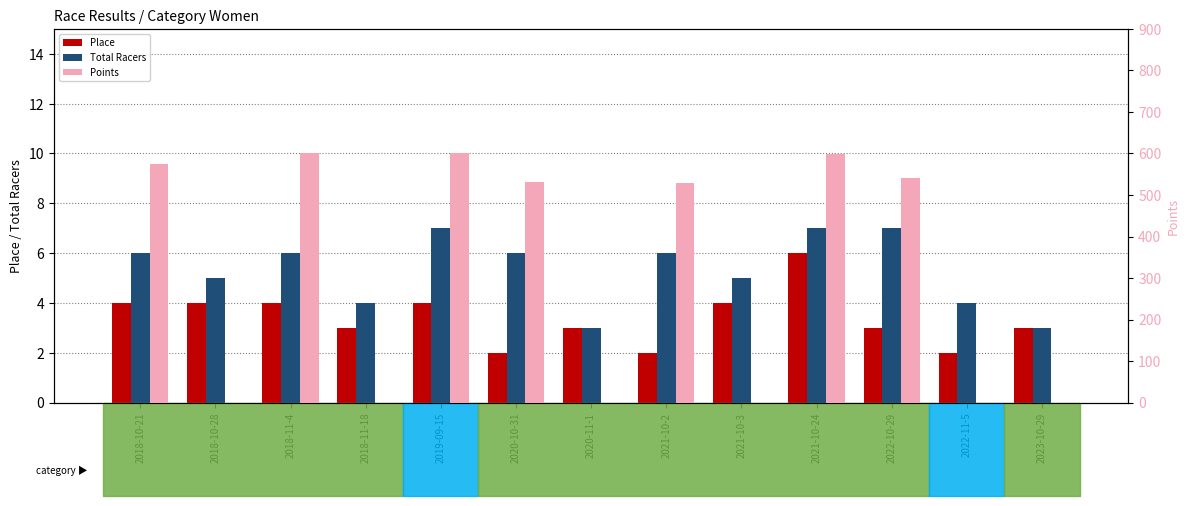

Which category has the highest value across all series?

2018-11-4